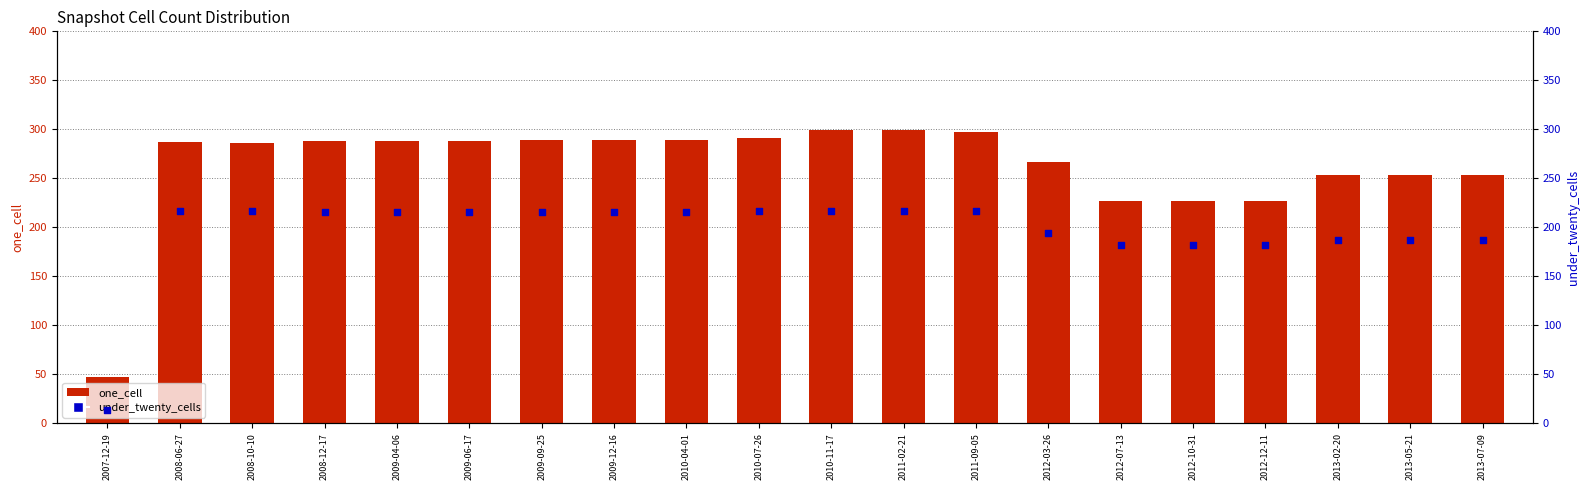

What are all the series names shown in the legend?

one_cell, under_twenty_cells